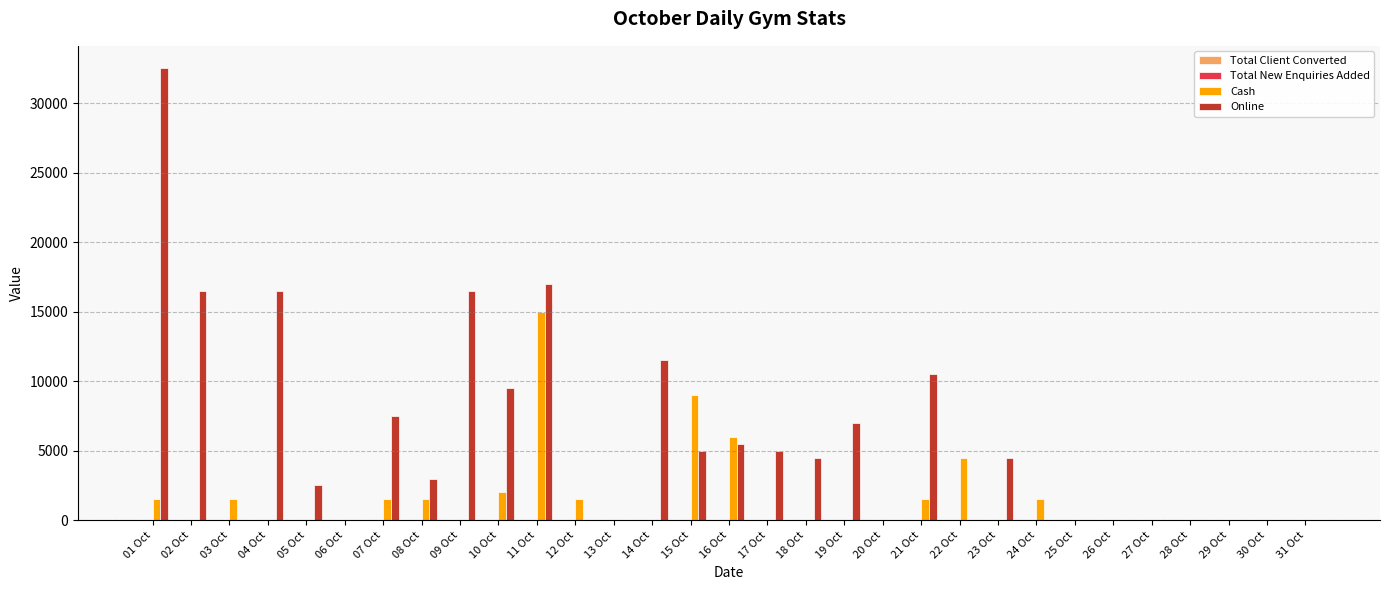

Between 10 Oct and 25 Oct, which series saw the biggest shift?

Online